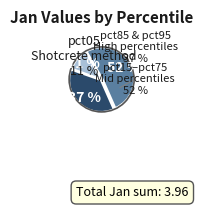

Is it true that pct35 is 6% of the pie?

True